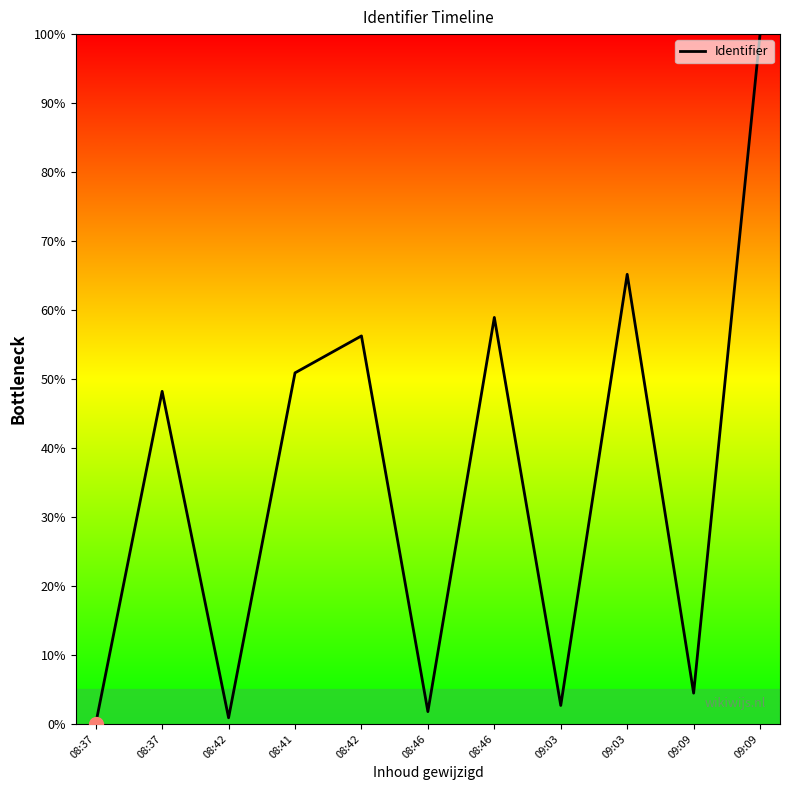

Where is the first local maximum?

08:37